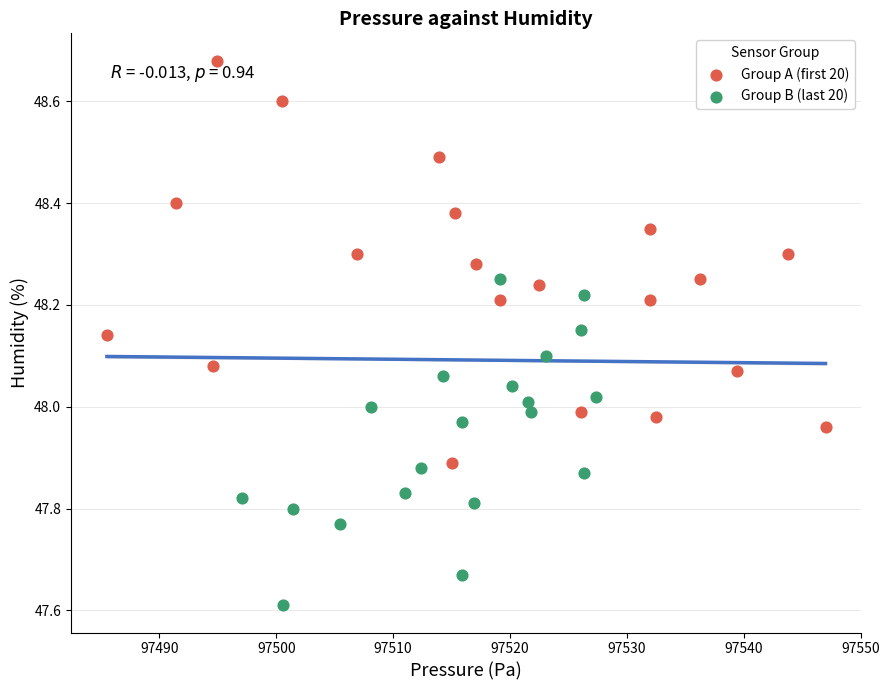

Which series contains the highest Y value?

Group A (first 20)